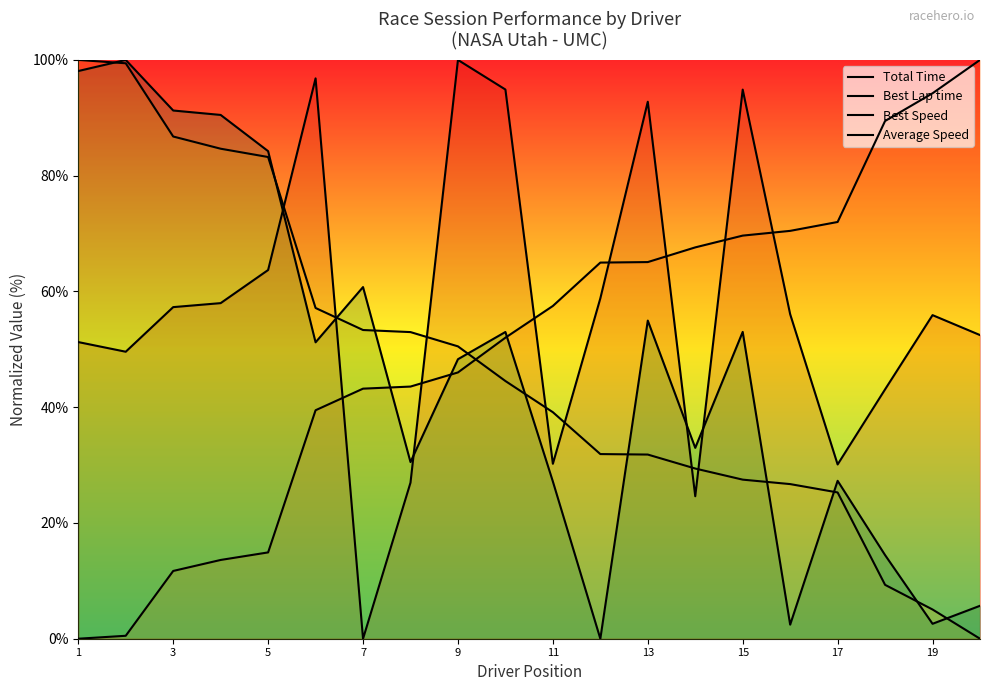

Between which two adjacent categories do Total Time and Average Speed first intersect?

9 and 11